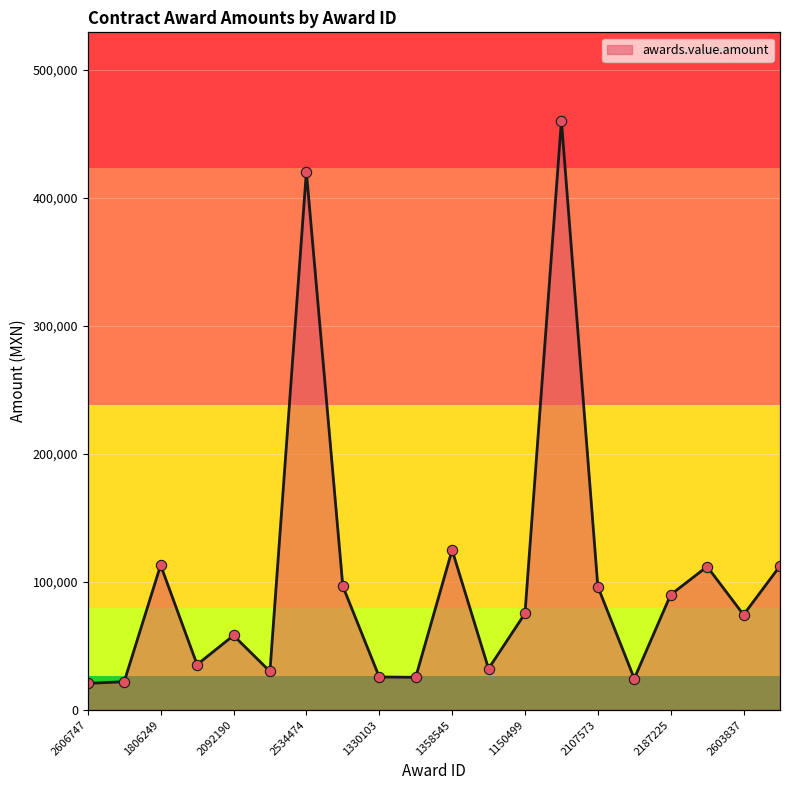

What is the change in value from 2083663 to 2534474?

+384934.2